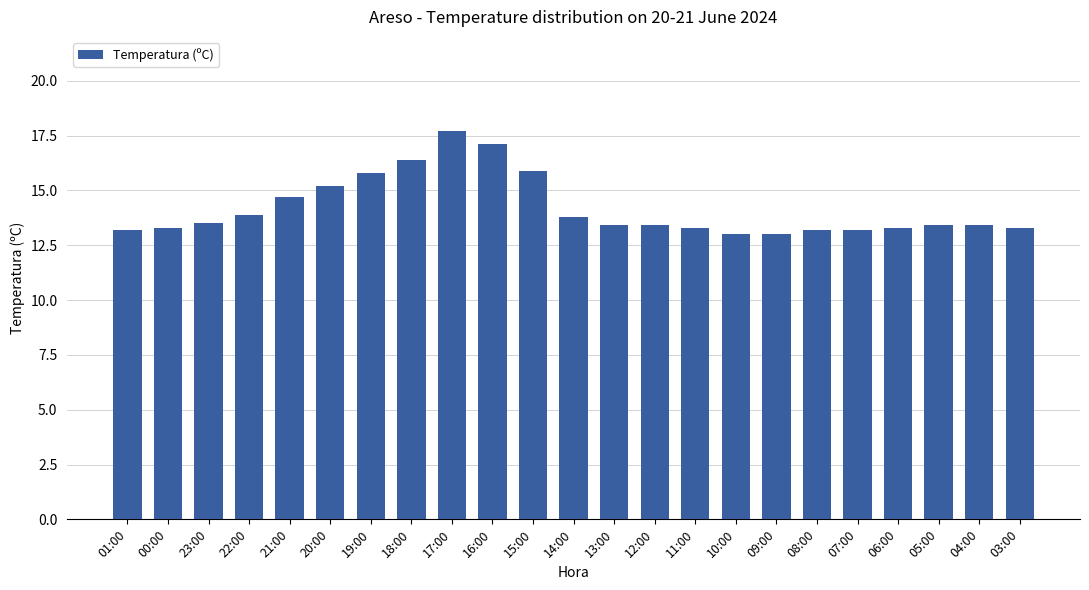

What is the value of the 21st bar from the left?

13.4